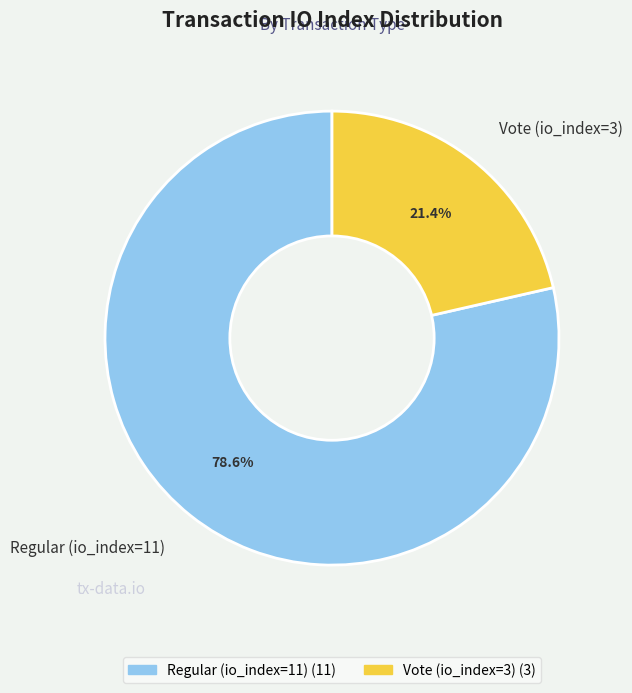

Which category has the biggest portion of the pie?

Regular (io_index=11)